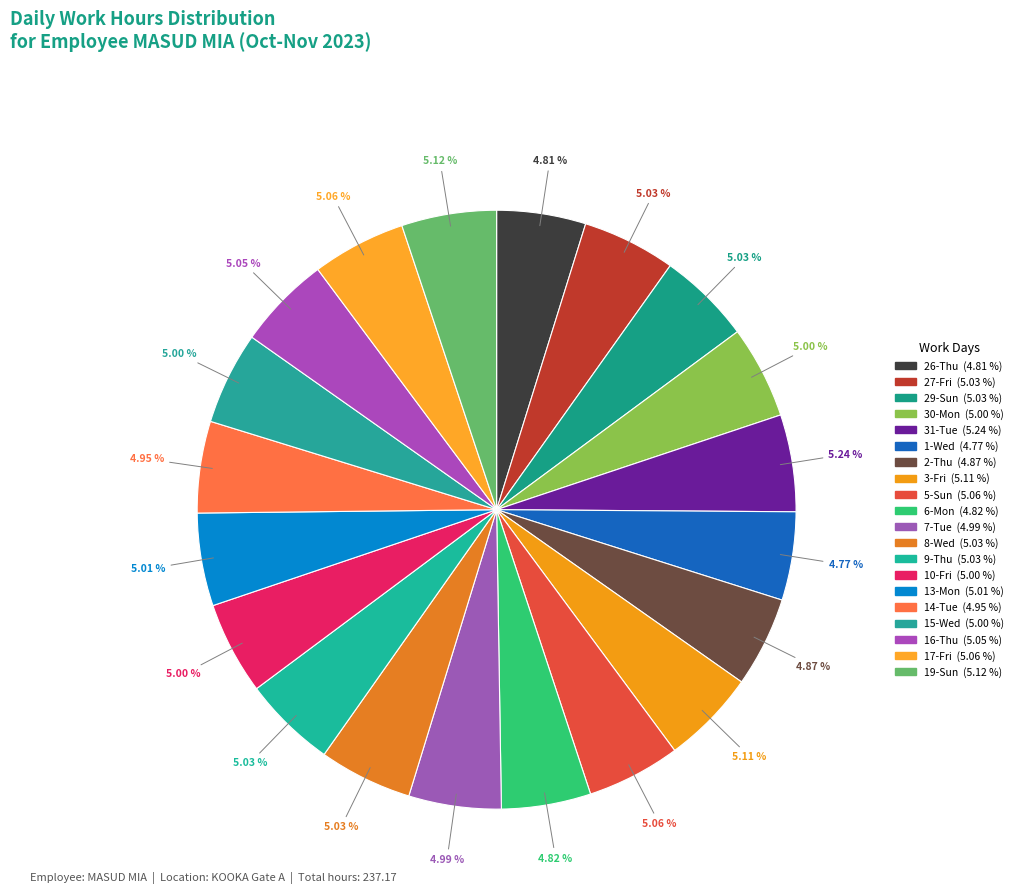

Count the number of slices in the pie.

20